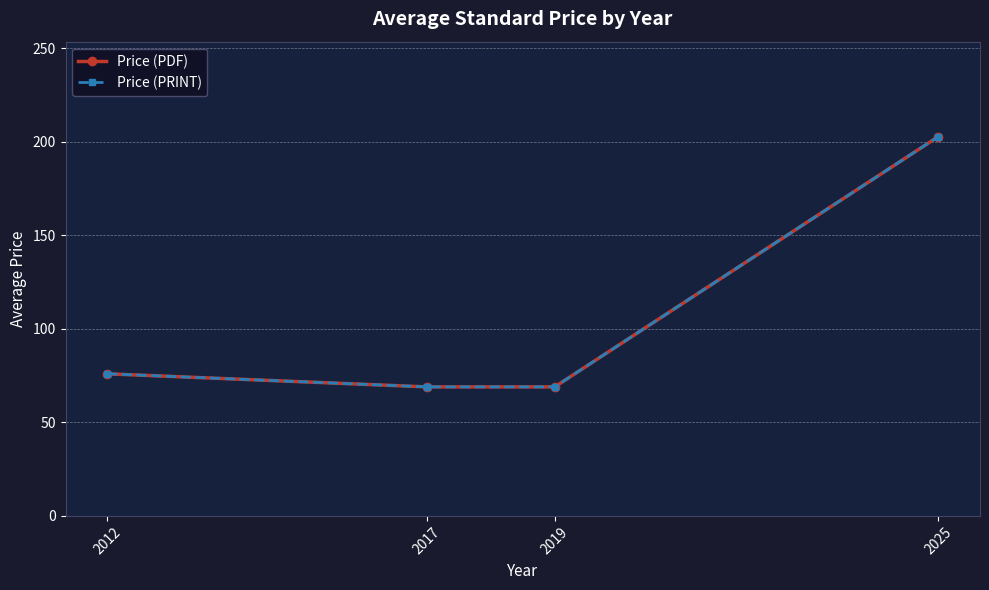

Between 2012 and 2019, which series saw the biggest shift?

Price (PDF)